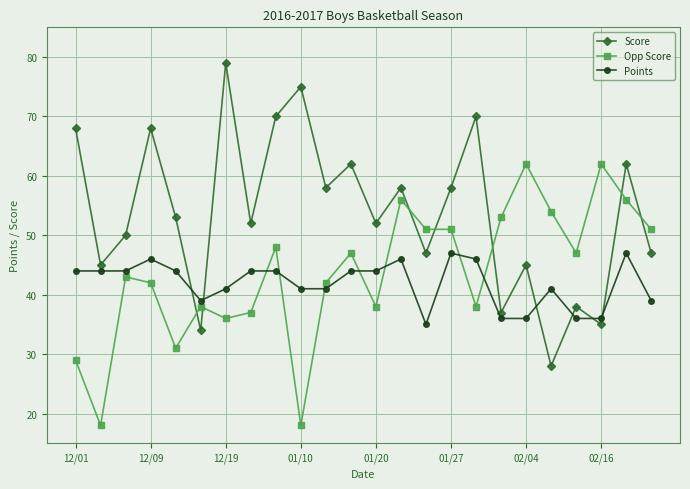

How many lines are shown in the chart?

3